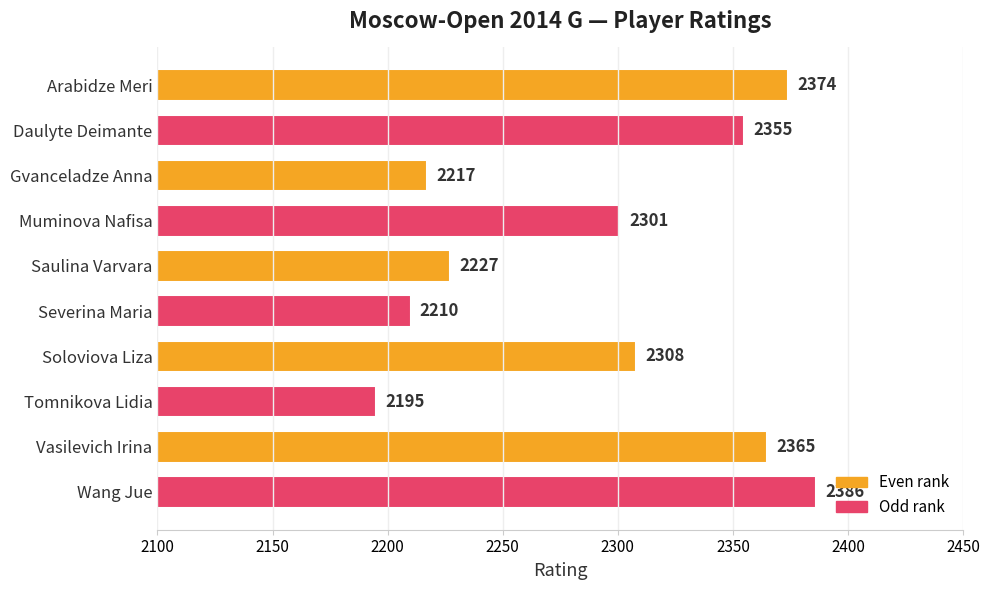

What is the label of the 3rd bar from the bottom?

Tomnikova Lidia